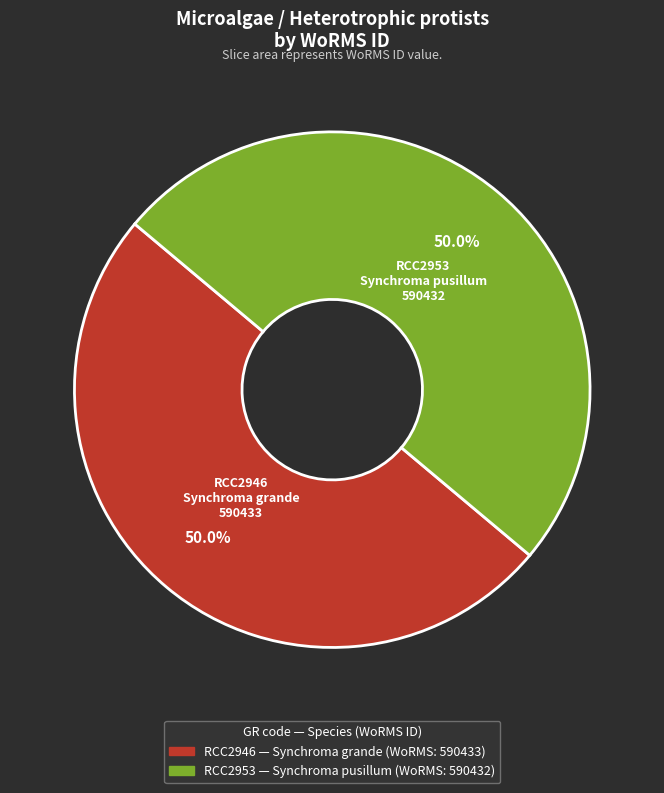

Approximately how many times larger is the value at RCC2946 compared to RCC2953?

1.0